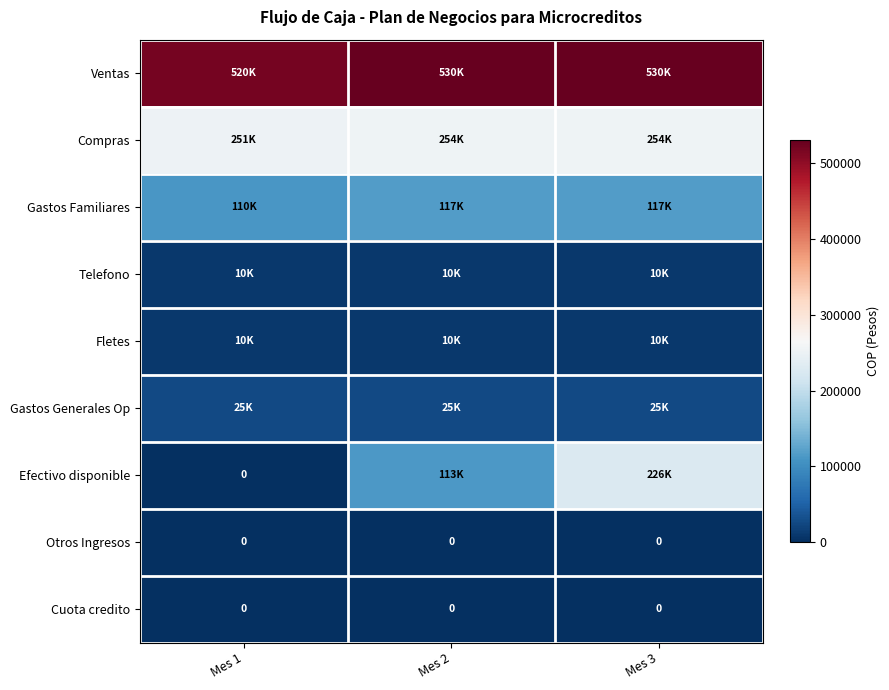

What is the total value across all series at Mes 3?

1174044